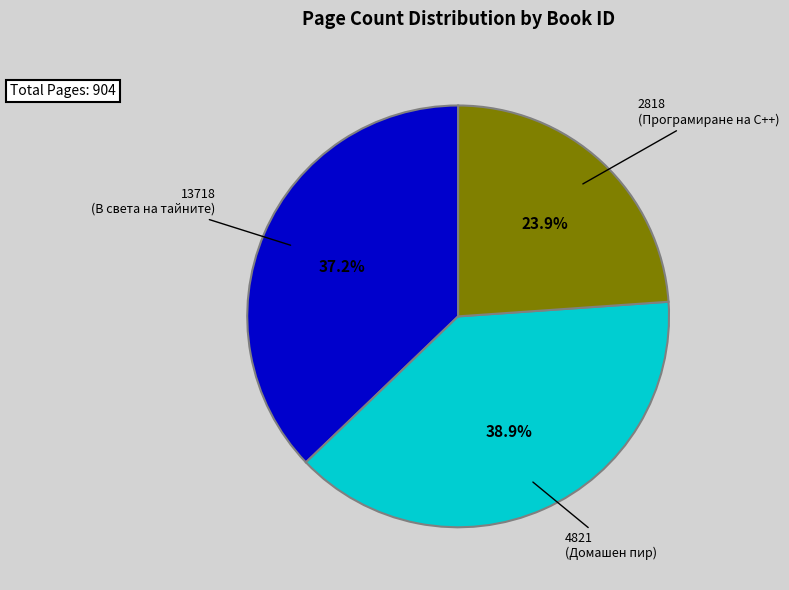

To the nearest percent, what is the difference between the 13718 (В света на тайните) and 4821 (Домашен пир) slice percentages?

2%